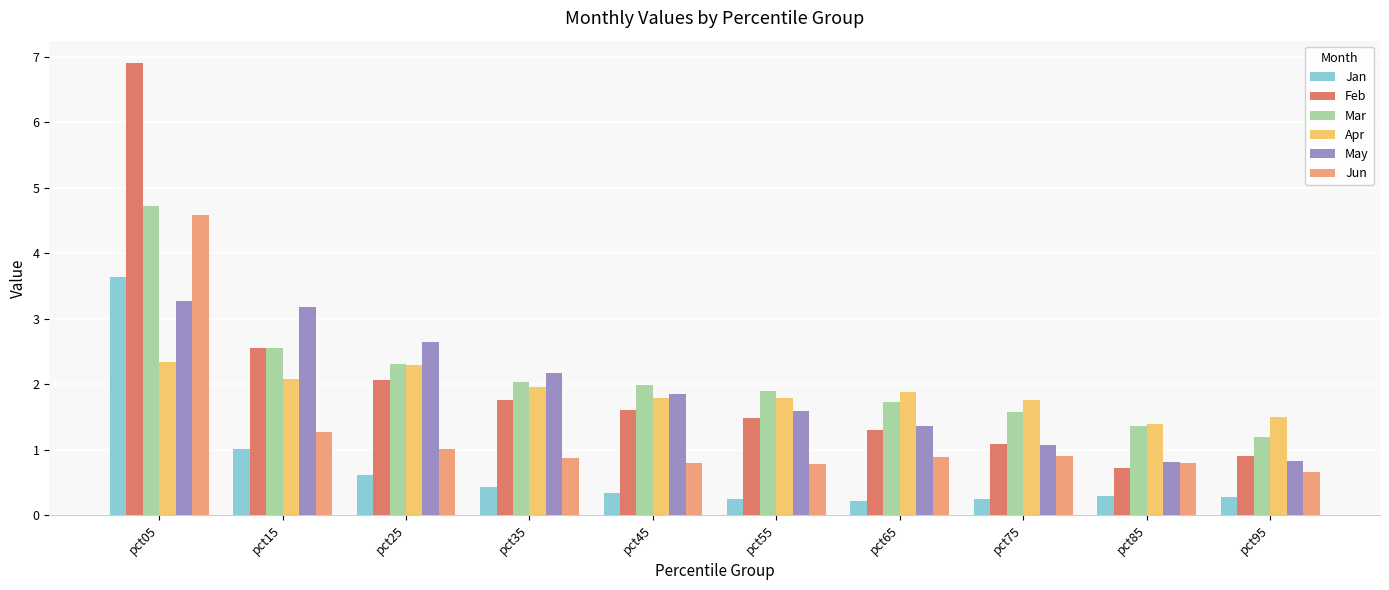

Rank the series by their maximum value, from highest to lowest.

Feb, Mar, Jun, Jan, May, Apr